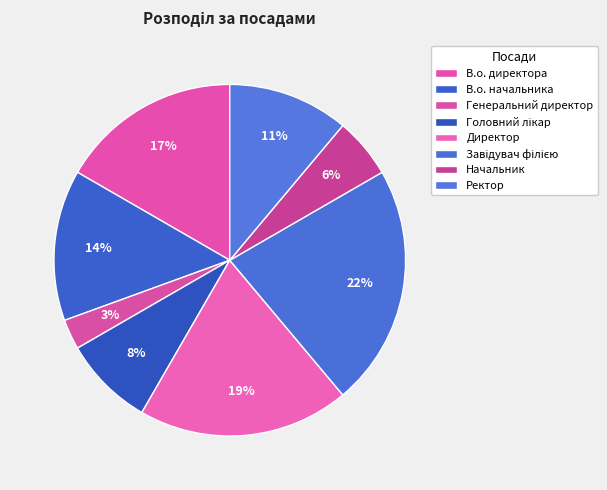

Approximately how many times larger is the value at Головний лікар compared to В.о. директора?

0.5